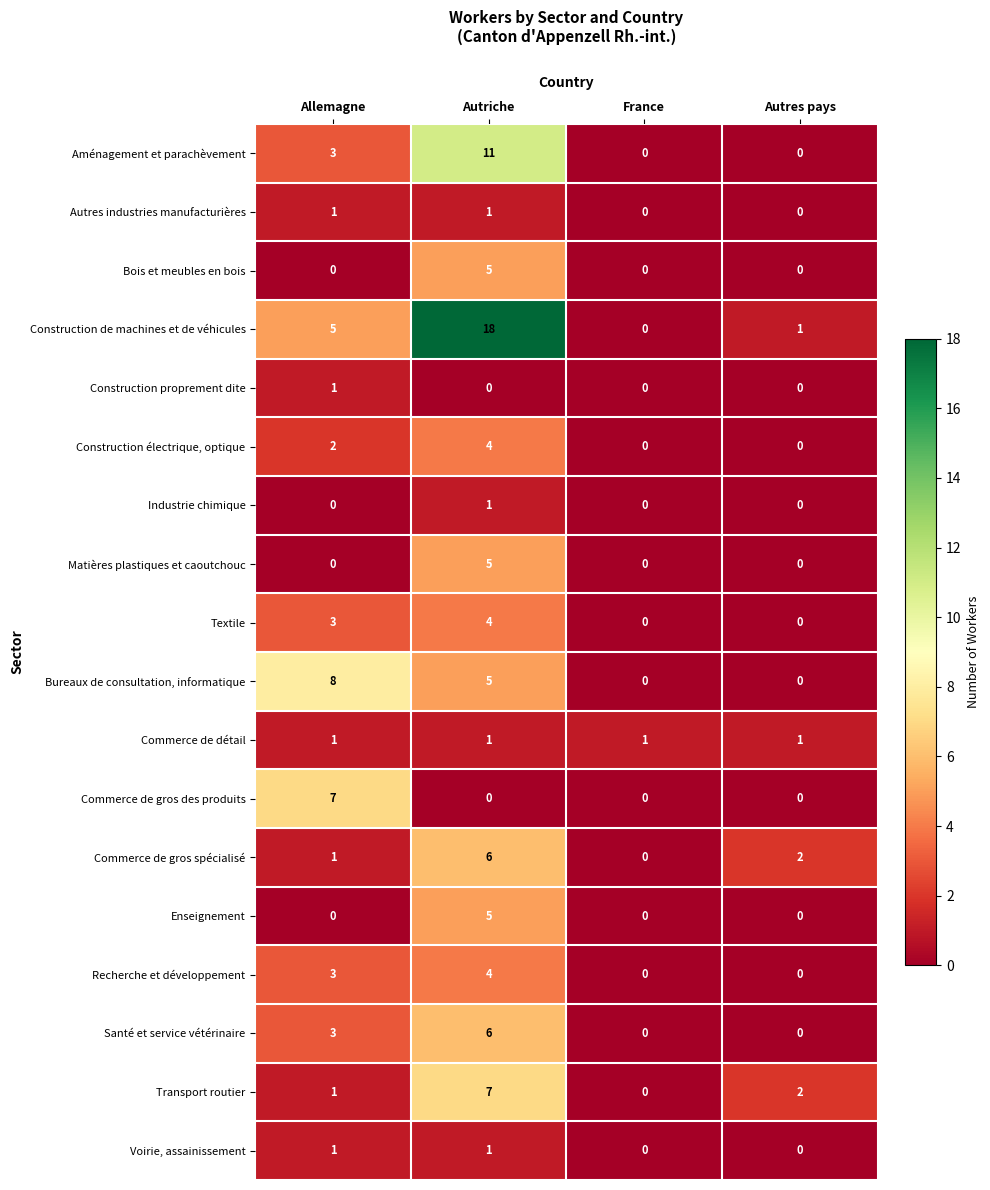

How many Transport routier values are between 1 and 7?

3